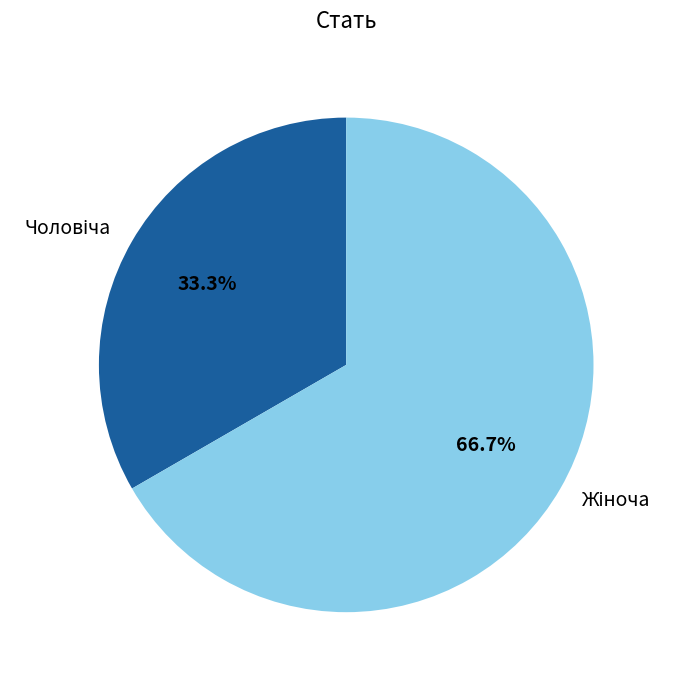

How many segments does this pie chart have?

2